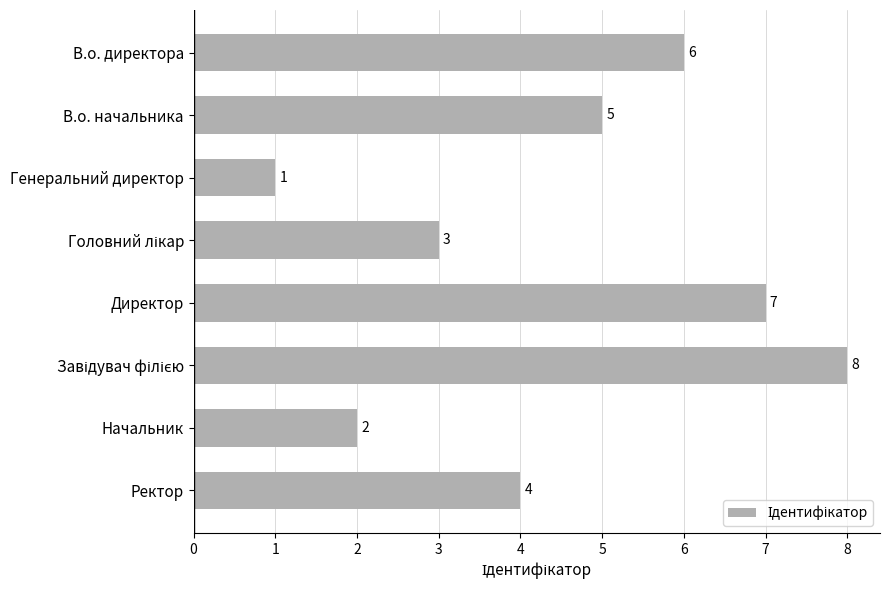

What is the maximum value shown in the chart?

8